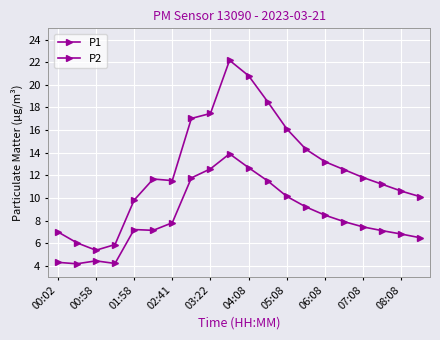

How many distinct data groups are displayed?

2